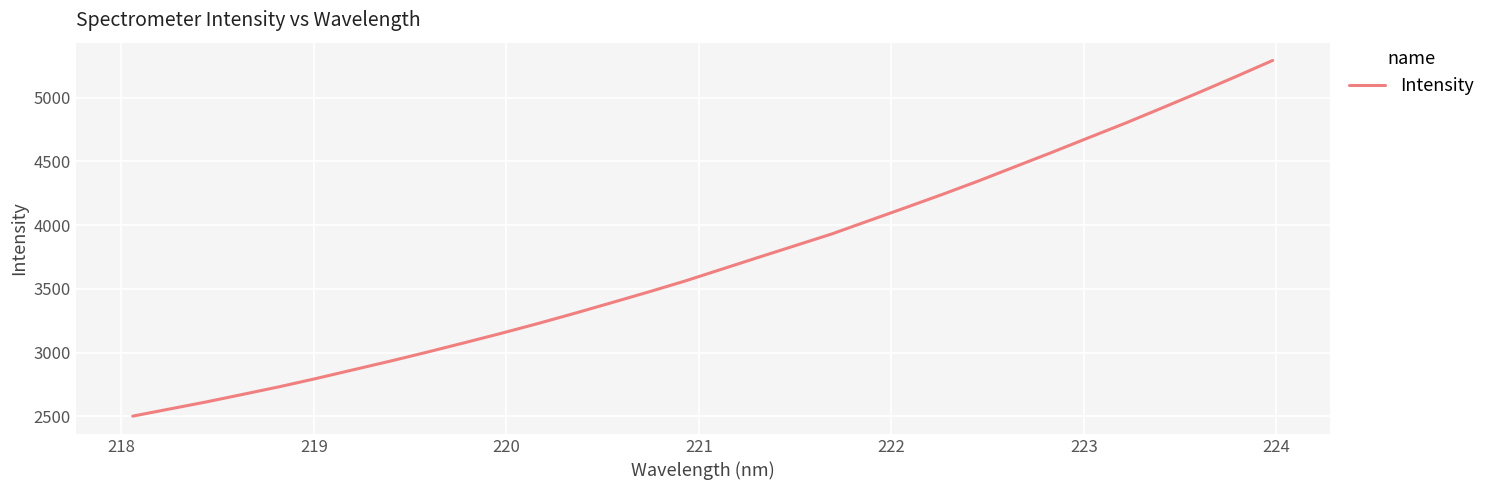

What is the difference between the maximum and minimum values?

2790.1